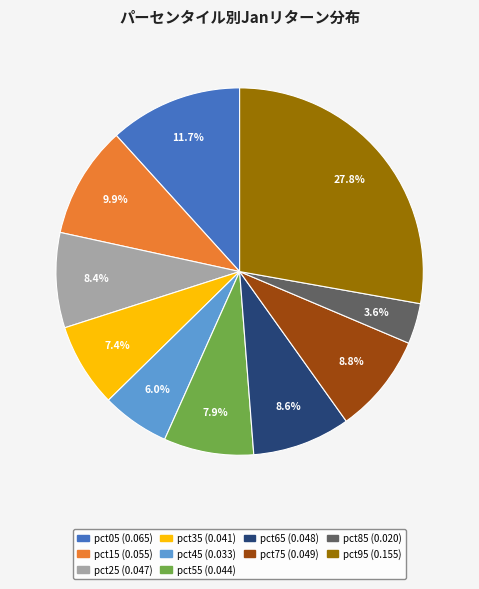

Is there a majority slice in this chart?

No